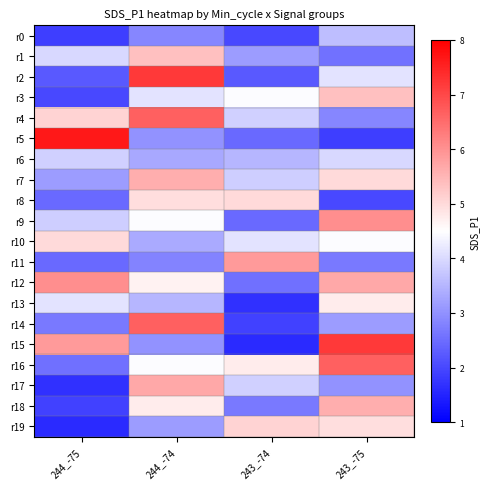

Which series has the largest total across all categories?

r12